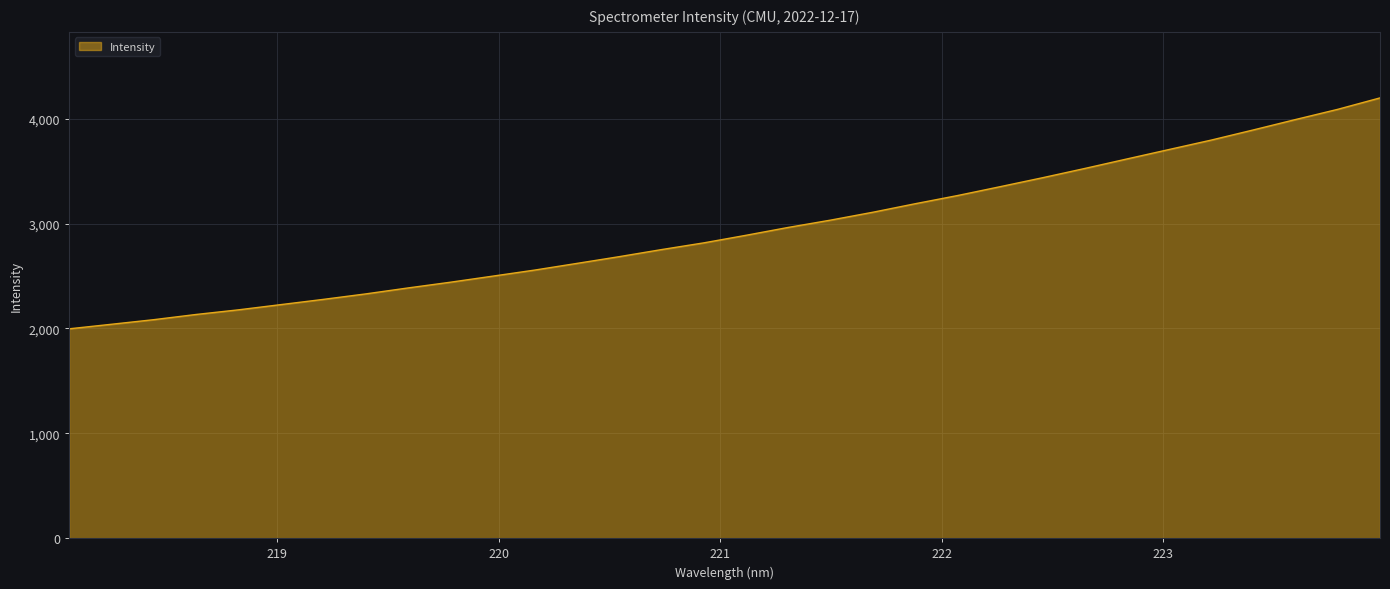

What is the minimum value shown in the chart?

1996.3